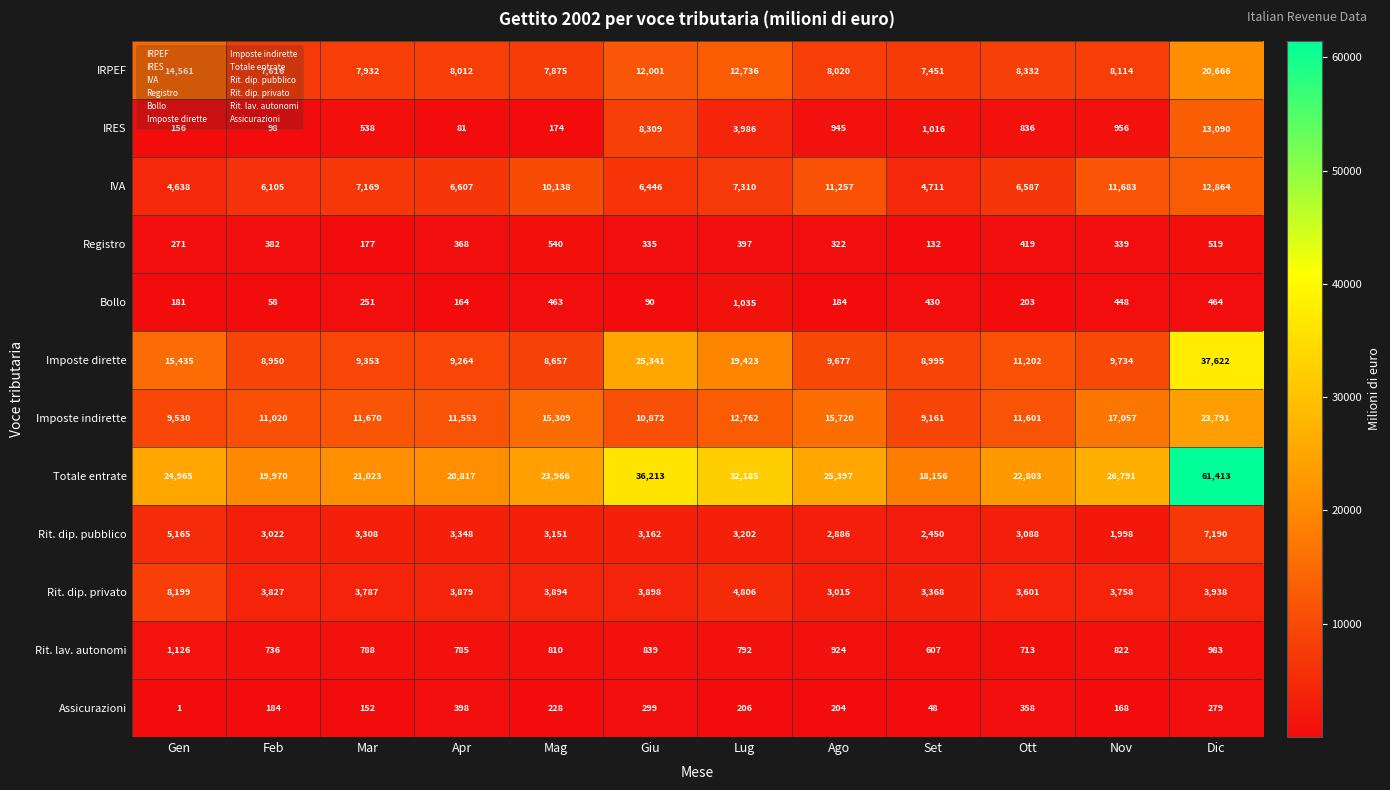

What is the total value across all series at Ago?

78551